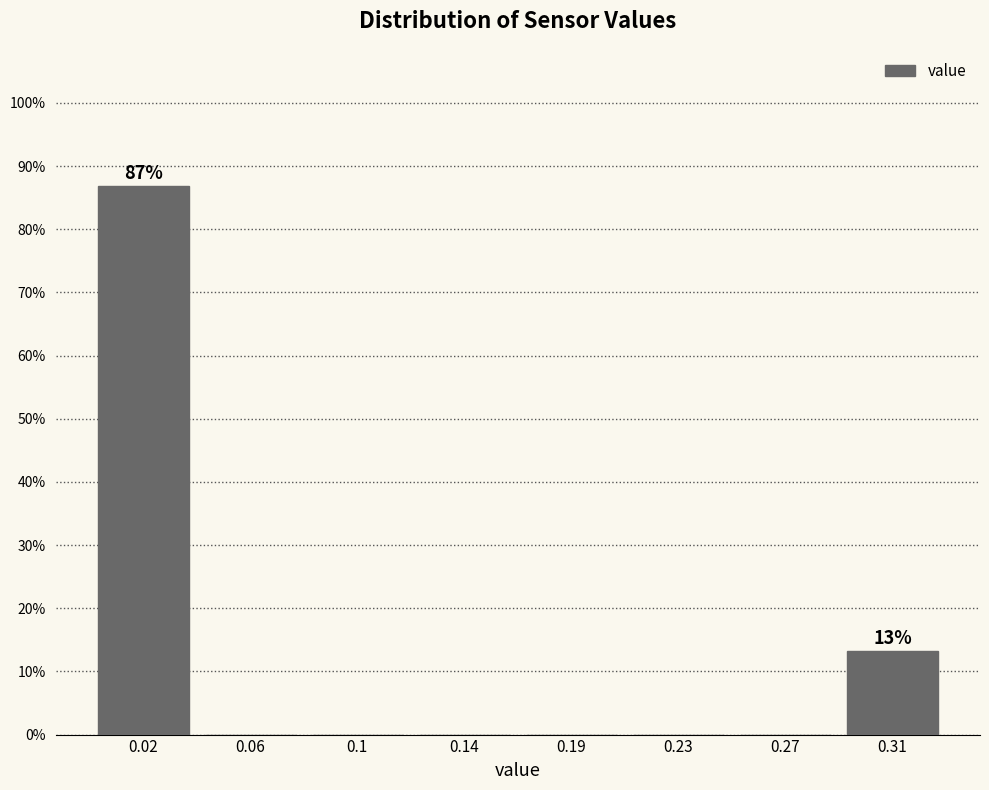

Reading right to left, transcribe all the data shown in this chart.

0.31=13.2	0.27=0.0	0.23=0.0	0.19=0.0	0.14=0.0	0.1=0.0	0.06=0.0	0.02=86.8